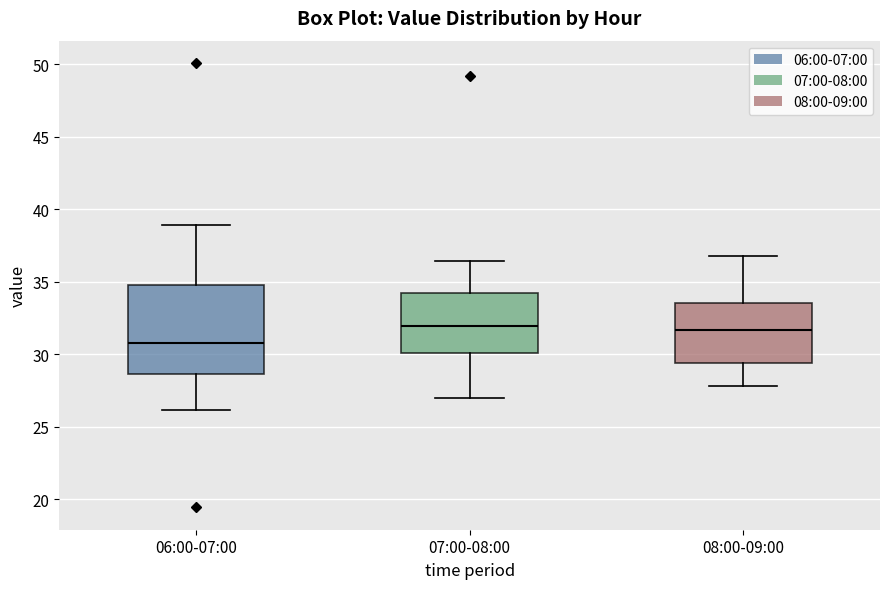

Where does the upper whisker of the box for 08:00-09:00 end on the y-axis? The values are not printed on the chart, so give them approximately, as read against the axis.

37.0